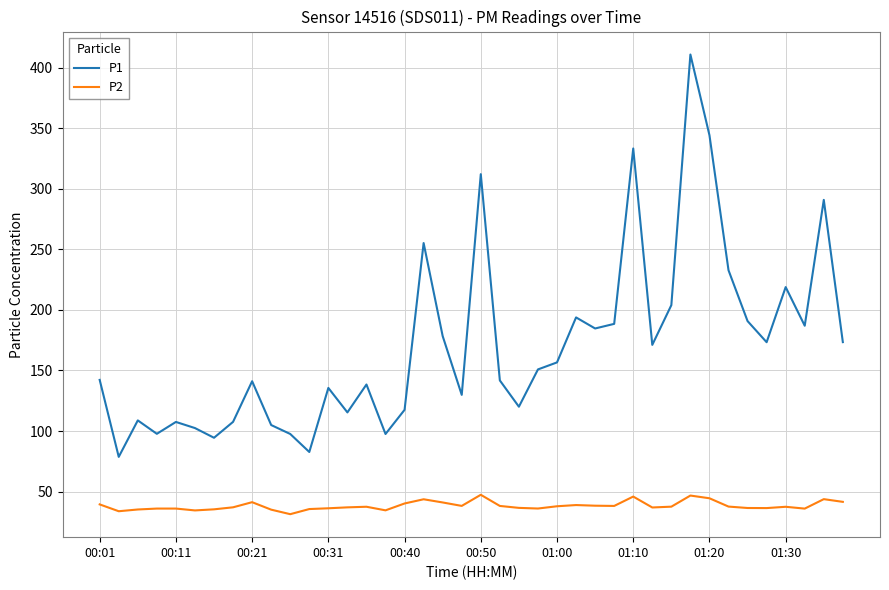

What is the difference between the second highest and second lowest values in the P2 series?

12.9